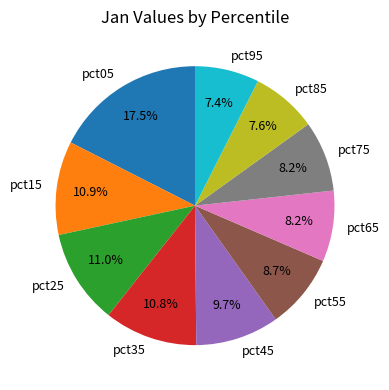

To the nearest percent, what is the difference between the pct85 and pct25 slice percentages?

3%